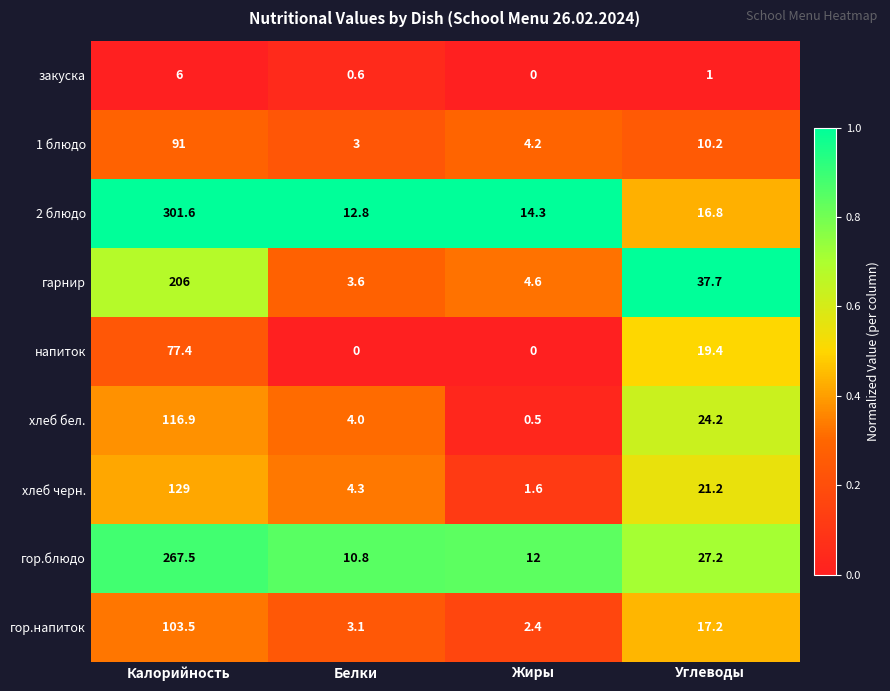

The закуска series shows 0.6 at Углеводы. True or false?

False